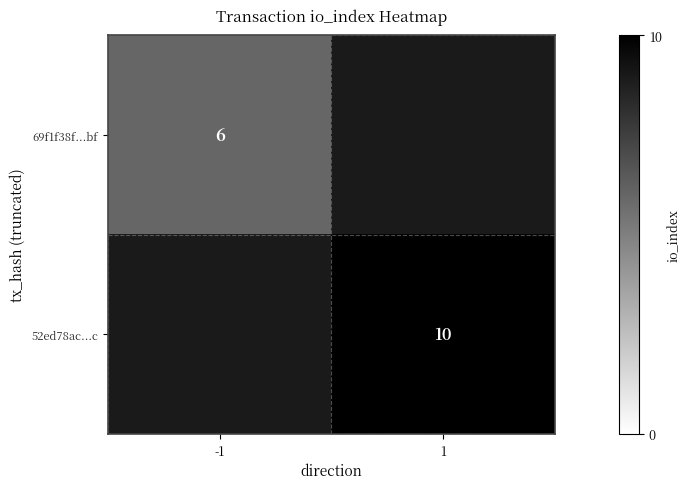

The 52ed78ac...c series shows 7 at 1. True or false?

False